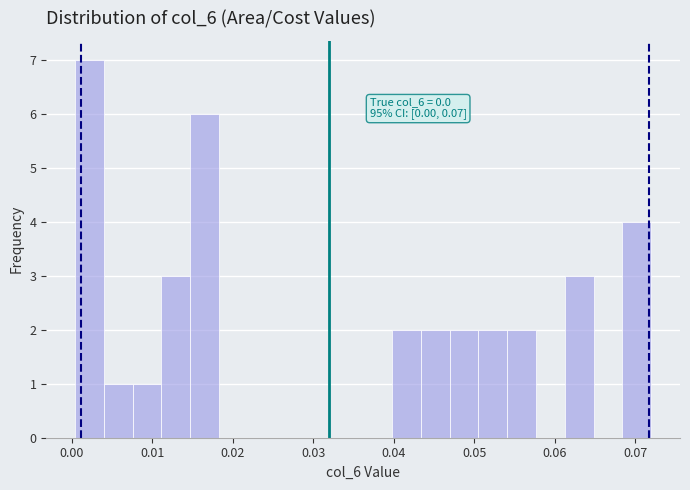

Around what value on the x-axis is the tallest bar? Give the approximate position of its centre, as read against the axis.

0.002